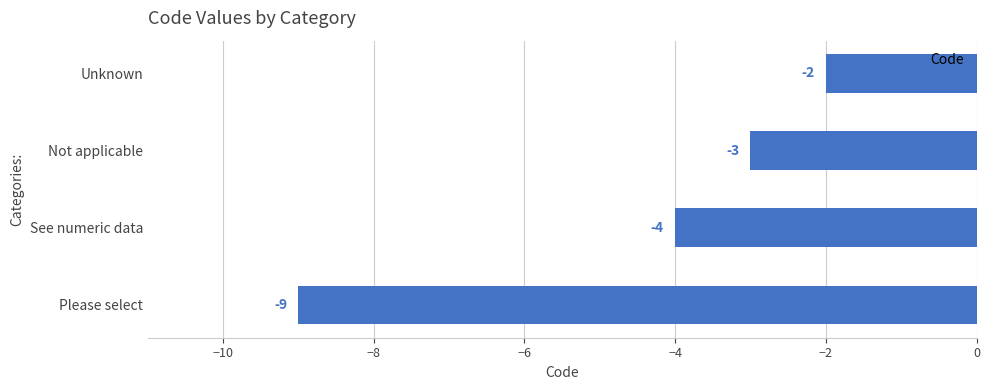

Count the values in the range -4 to -2.

3